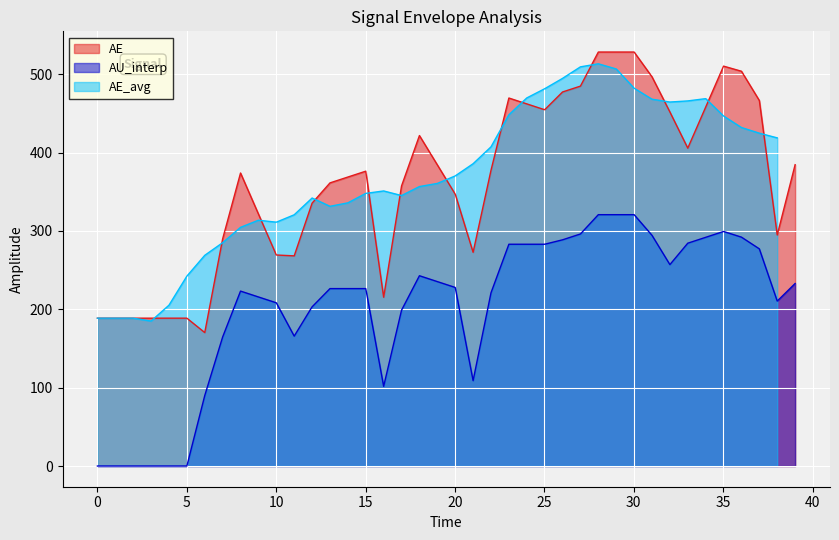

True or false: AE and AU_interp intersect in this chart.

False